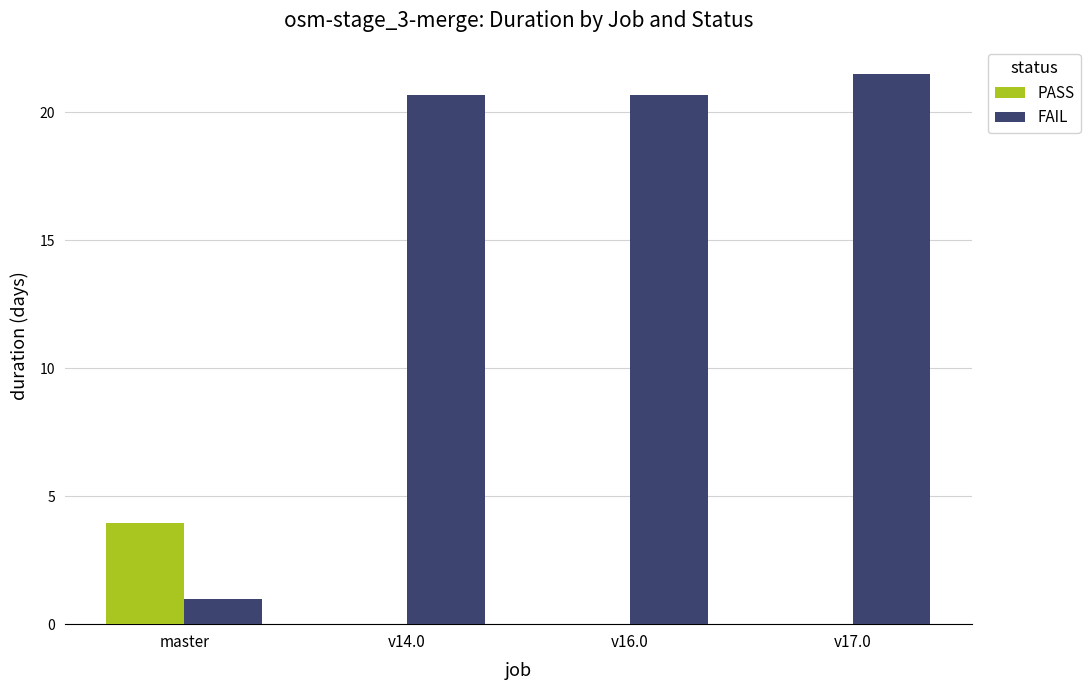

Between master and v16.0, which series saw the biggest shift?

FAIL